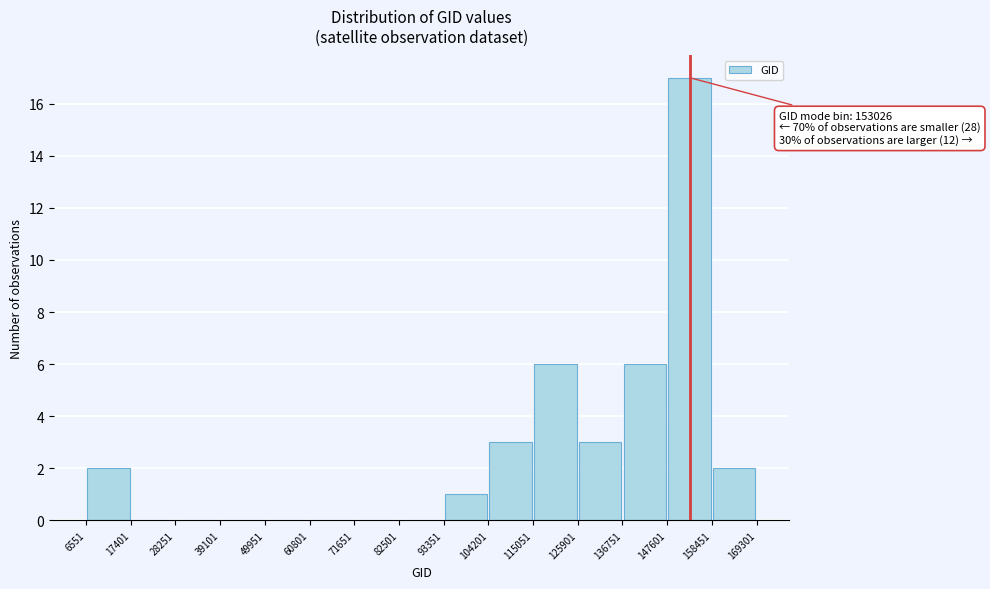

Over which range of the x-axis is the bar tallest?

147601 to 158451